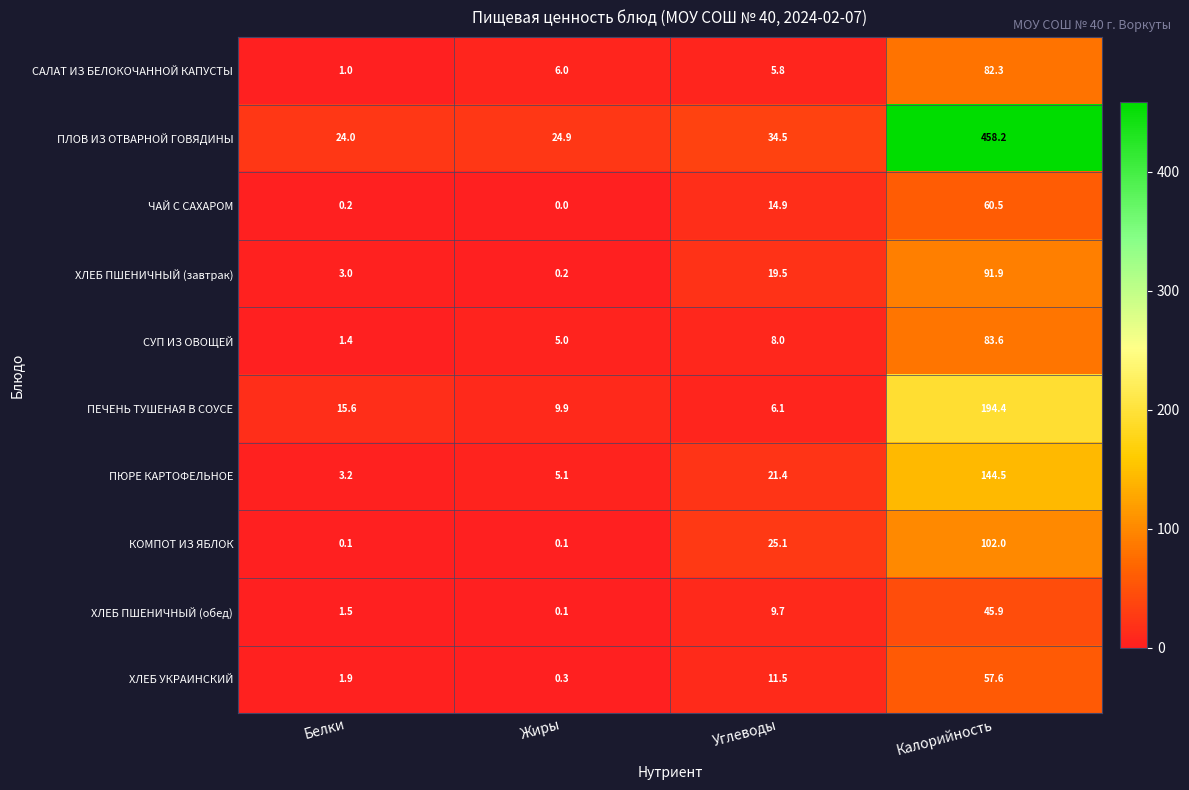

How many values in the ПЛОВ ИЗ ОТВАРНОЙ ГОВЯДИНЫ series exceed 34?

2